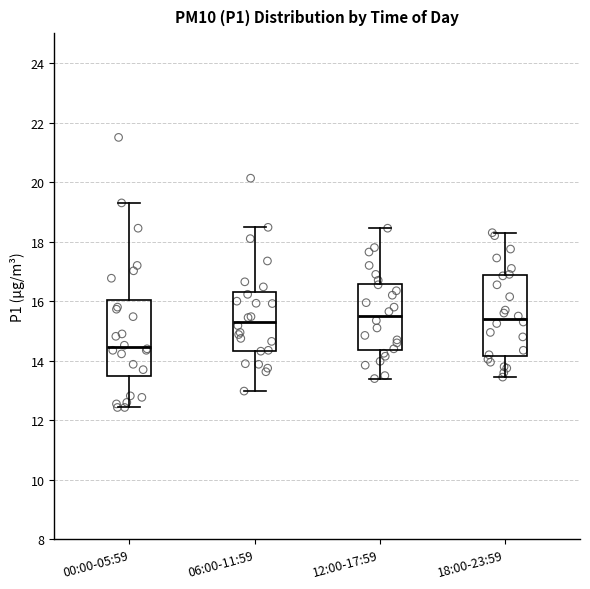

Reading left to right, read every box against the y-axis: the position of its median line, the range the box covers, and the ends of its whiskers. The values are not printed on the chart, so give them approximately, as read against the axis.

00:00-05:59: median 14.4, box 13.4 to 16.0, whiskers 12.4 to 19.4
06:00-11:59: median 15.4, box 14.4 to 16.2, whiskers 13.0 to 18.4
12:00-17:59: median 15.6, box 14.4 to 16.6, whiskers 13.4 to 18.4
18:00-23:59: median 15.4, box 14.2 to 16.8, whiskers 13.4 to 18.4